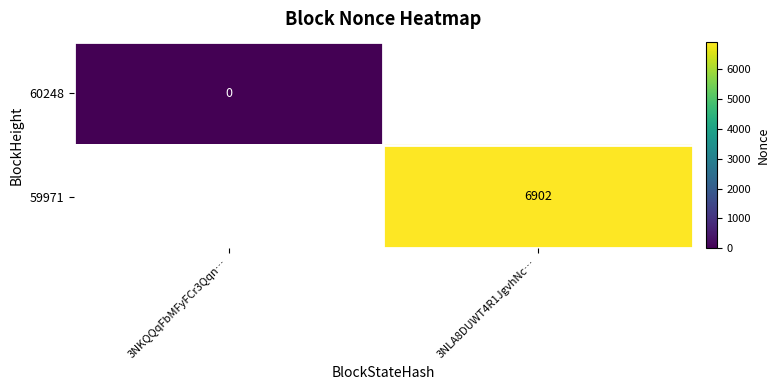

The value of 59971 at 3NLA8DUWT4R1JgvhNc… is 11705. True or false?

False